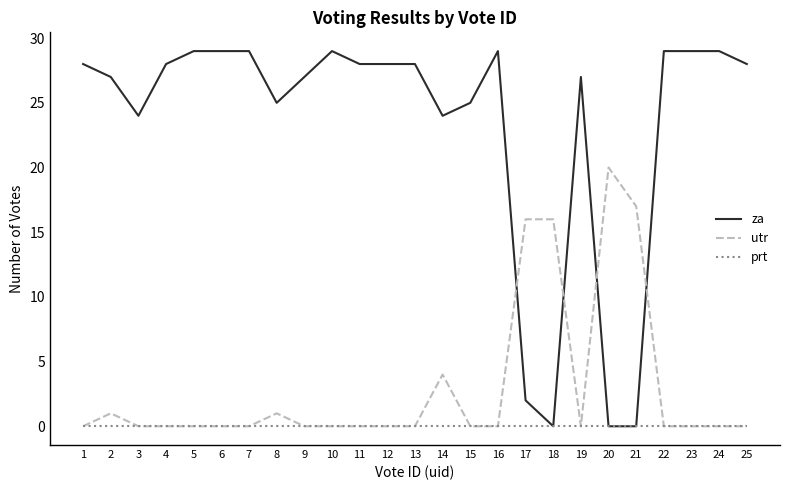

How many times do utr and za cross each other?

4